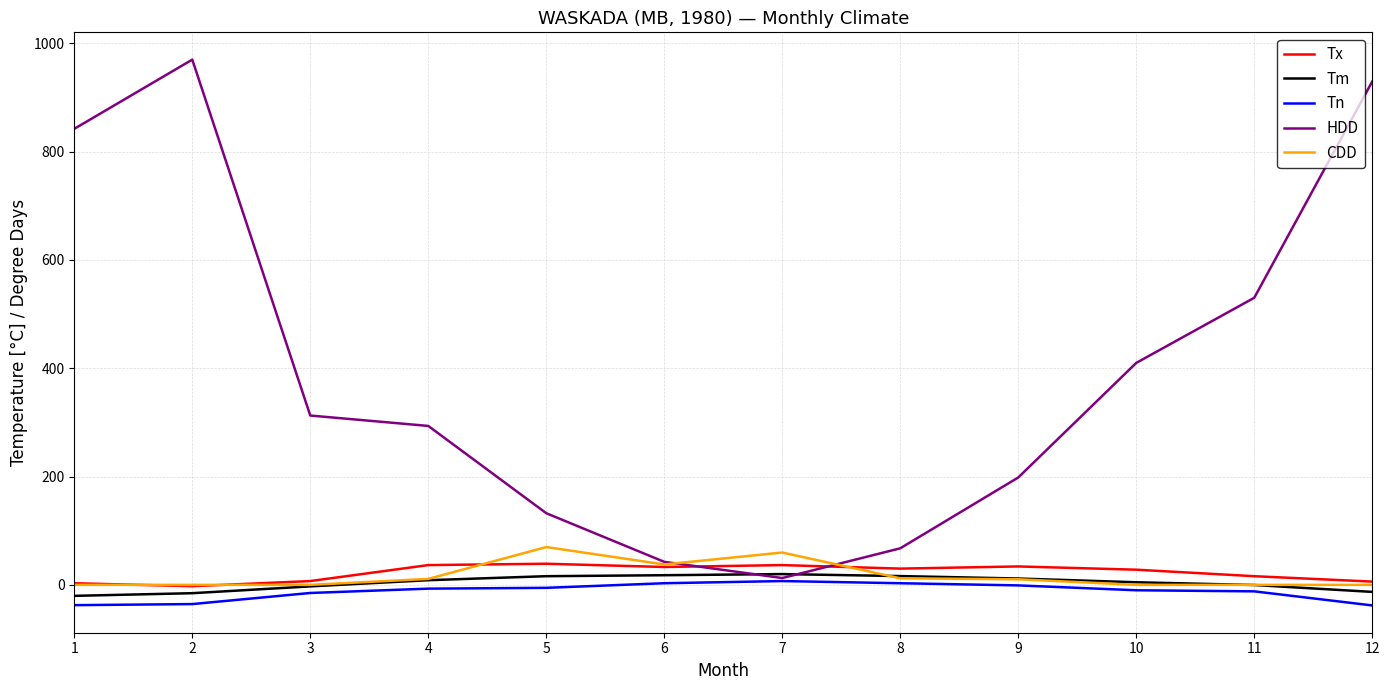

What is the greatest value displayed?

970.0